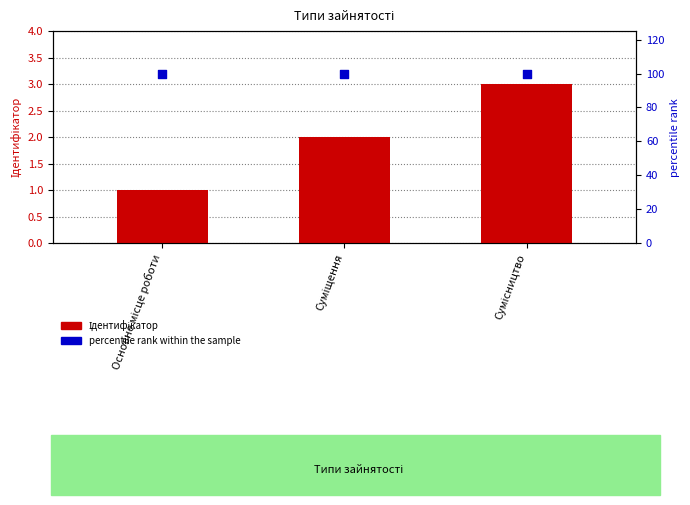

Which series contains the highest Y value?

percentile rank within the sample